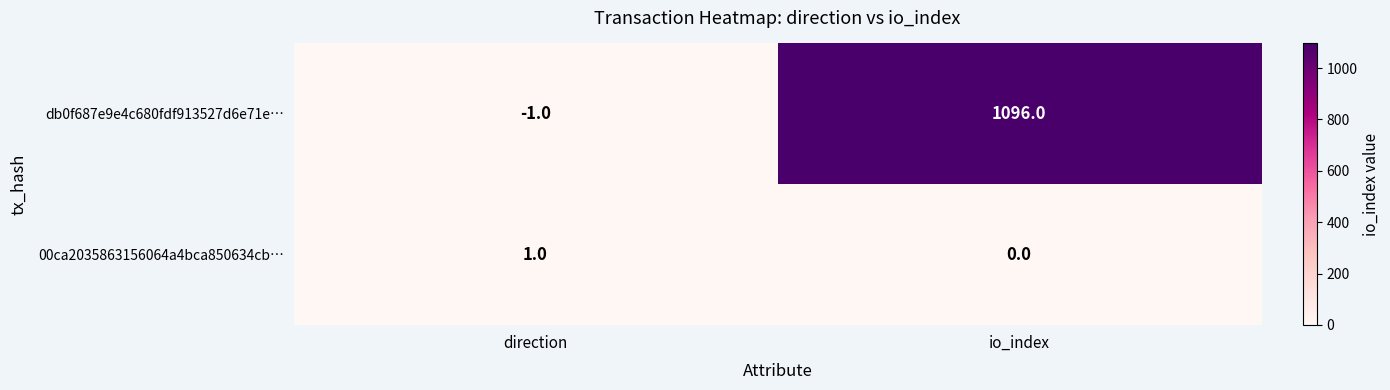

How many distinct data groups are displayed?

2